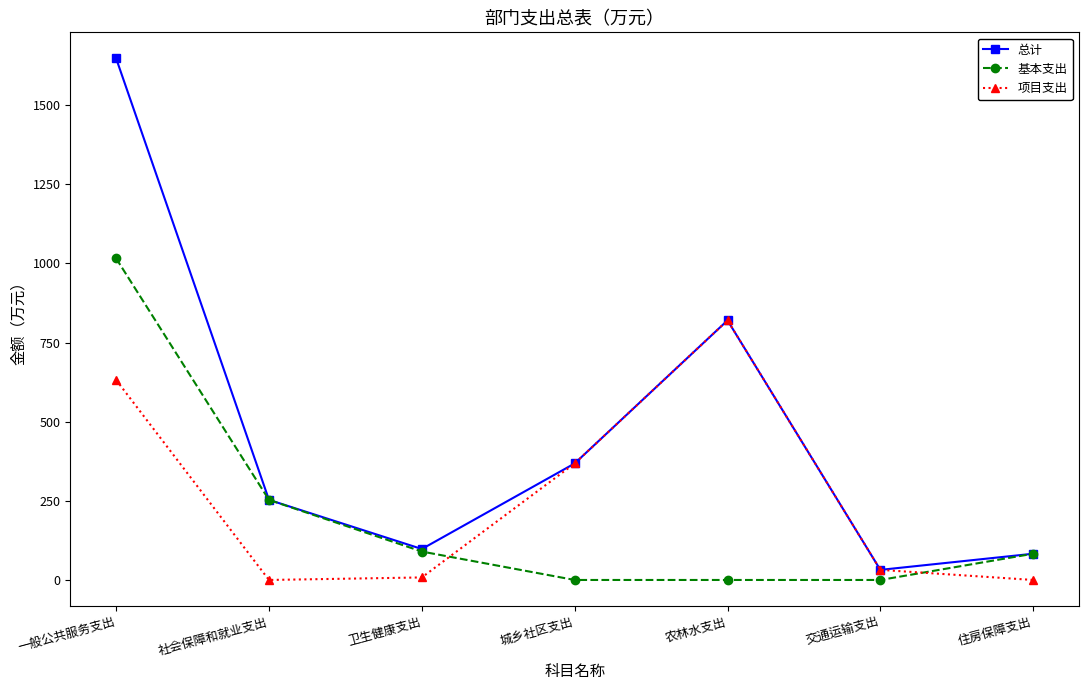

What is the difference between the 项目支出 values at 一般公共服务支出 and 住房保障支出?

631.8